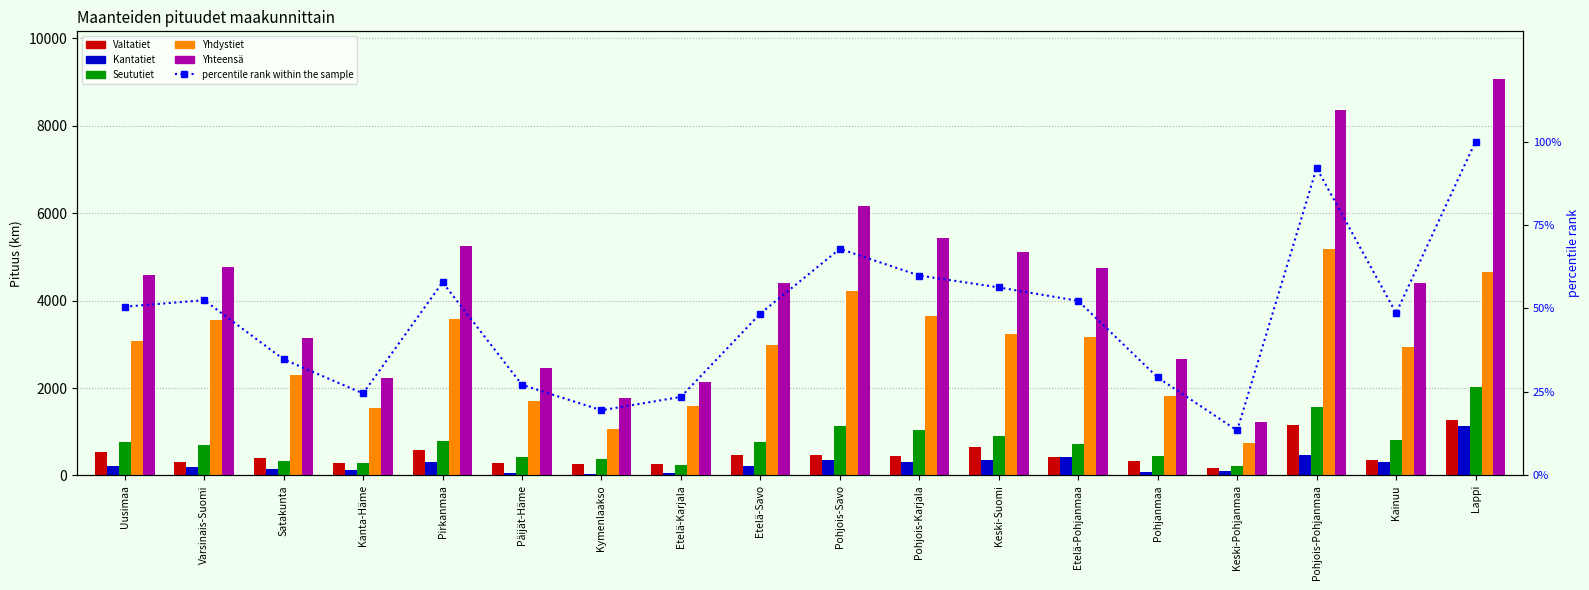

Is the value of Seututiet at Etelä-Savo greater than the value of percentile rank within the sample at Pohjois-Savo?

Yes